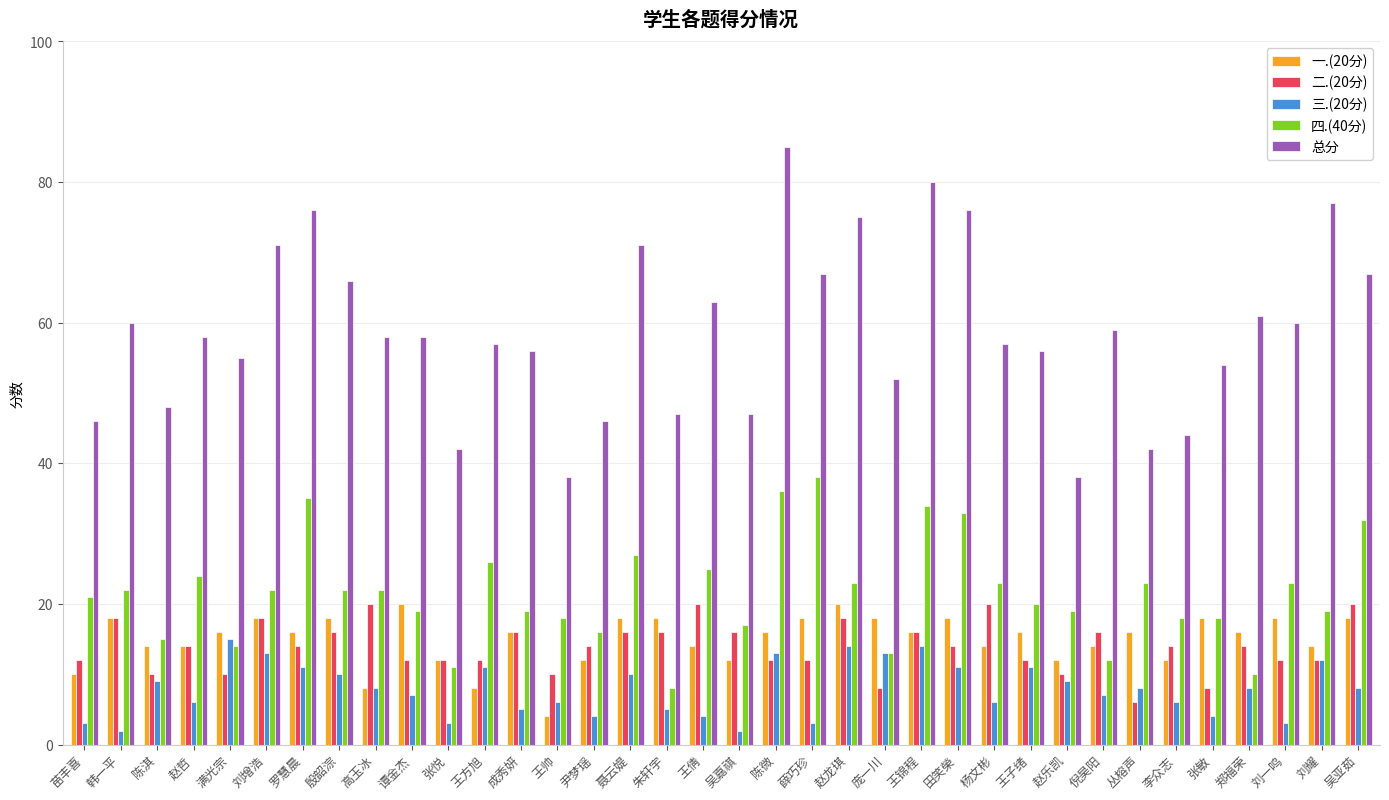

Is the value of 总分 at 倪昊阳 greater than the value of 三.(20分) at 杨文彬?

Yes